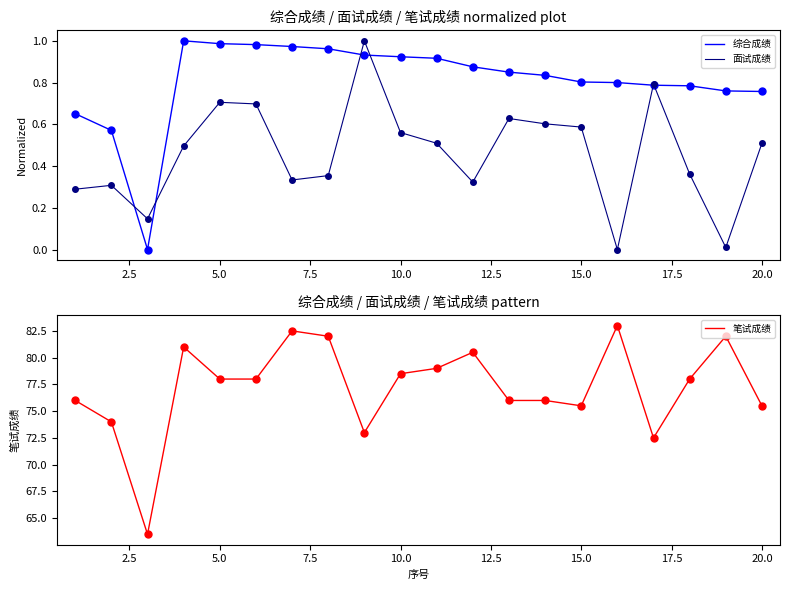

What is the highest value of the 面试成绩 series?

1.0